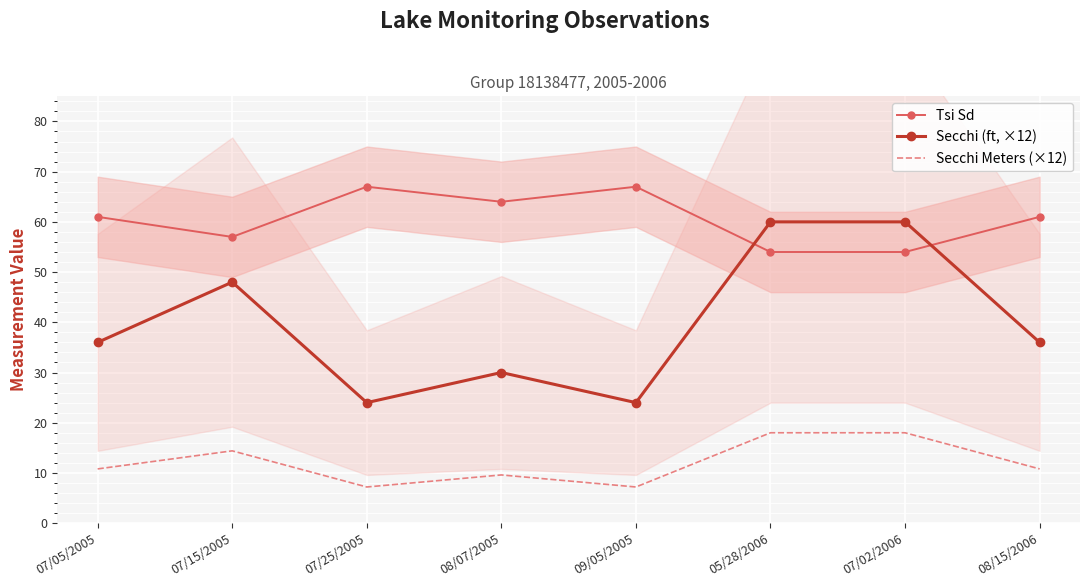

Reading left to right, list all the values displayed in this chart.

Tsi Sd: 61.0	57.0	67.0	64.0	67.0	54.0	54.0	61.0
Secchi (ft, ×12): 36.0	48.0	24.0	30.0	24.0	60.0	60.0	36.0
Secchi Meters (×12): 10.8	14.4	7.2	9.6	7.2	18.0	18.0	10.8